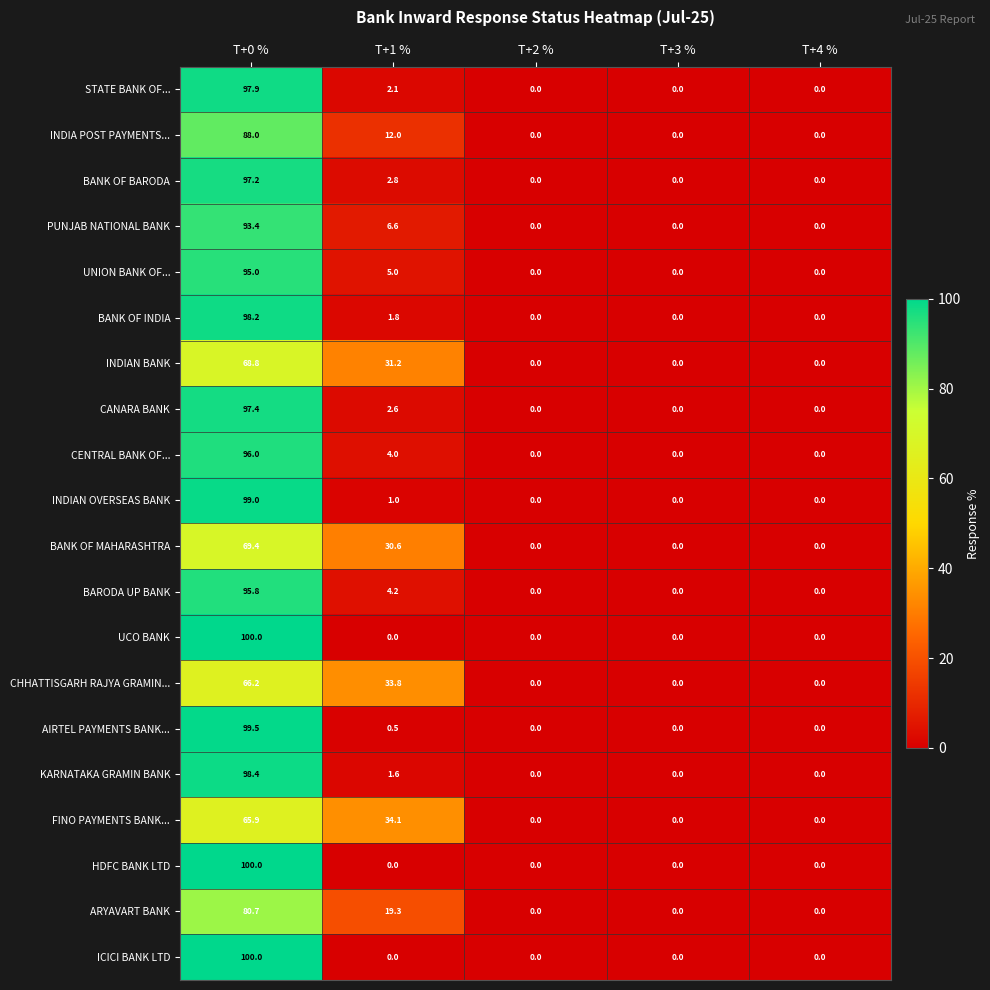

Which category has the highest value in the INDIAN OVERSEAS BANK series?

T+0 %